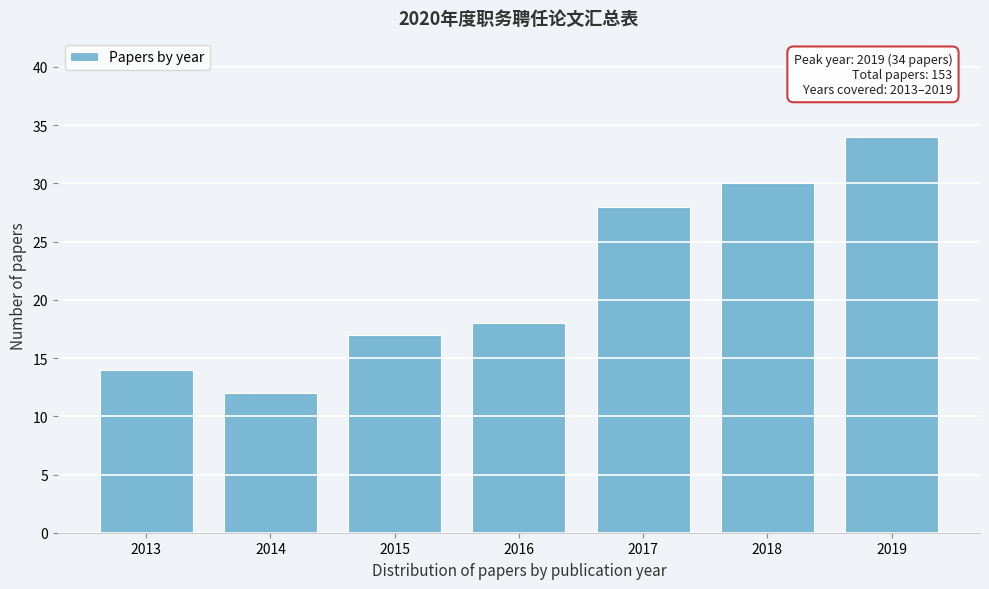

Reading right to left, transcribe all the data shown in this chart.

34	30	28	18	17	12	14